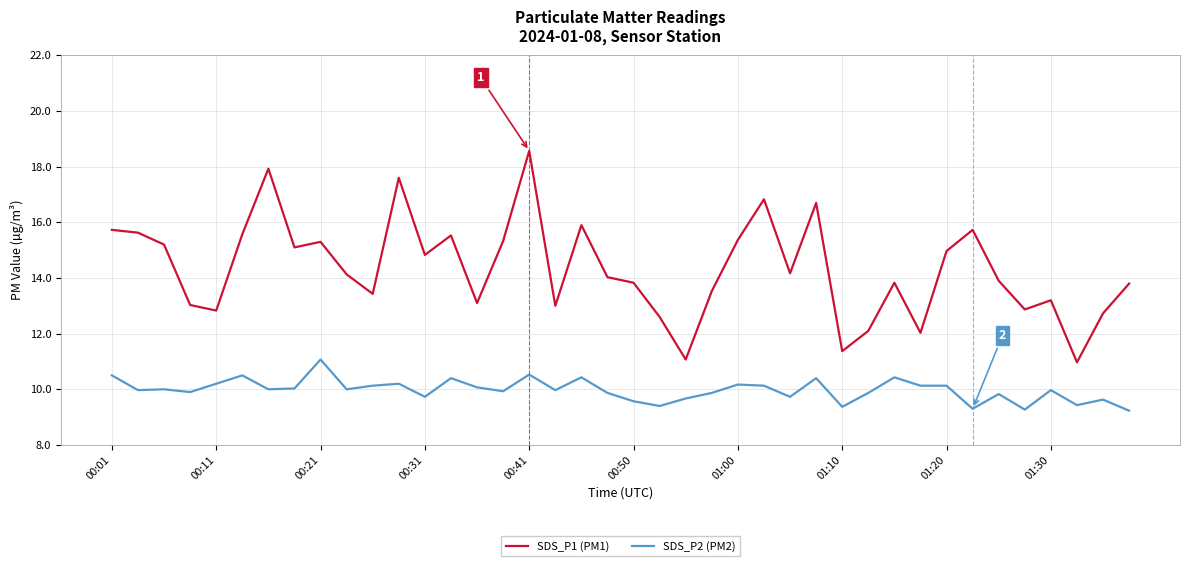

What is the difference between the second highest and minimum values in the SDS_P2 (PM2) series?

1.3